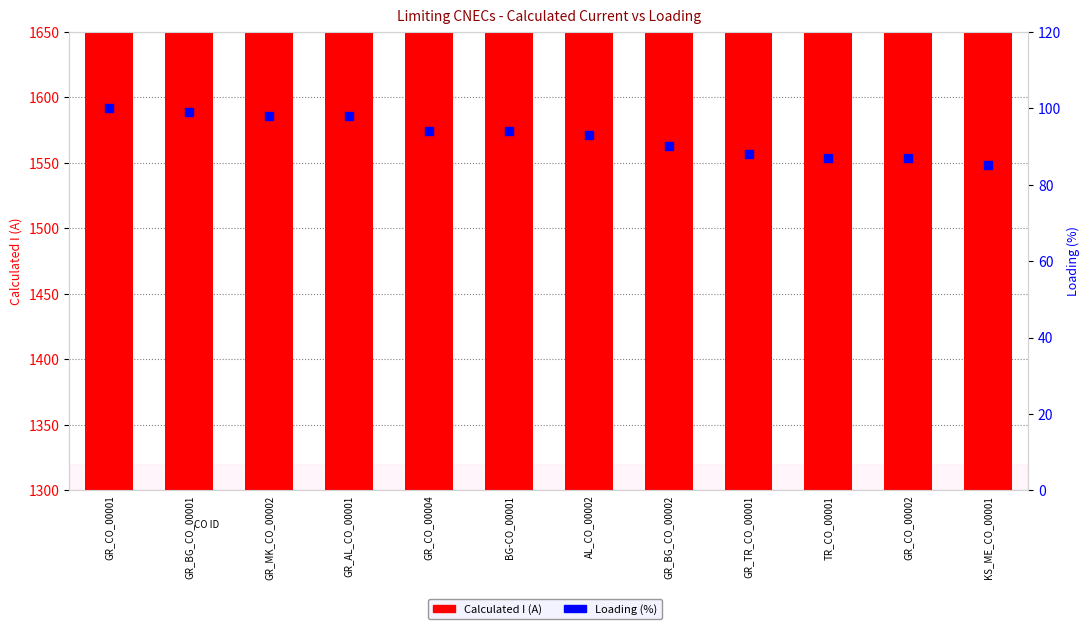

What are all the series names shown in the legend?

Calculated I (A), Loading (%)